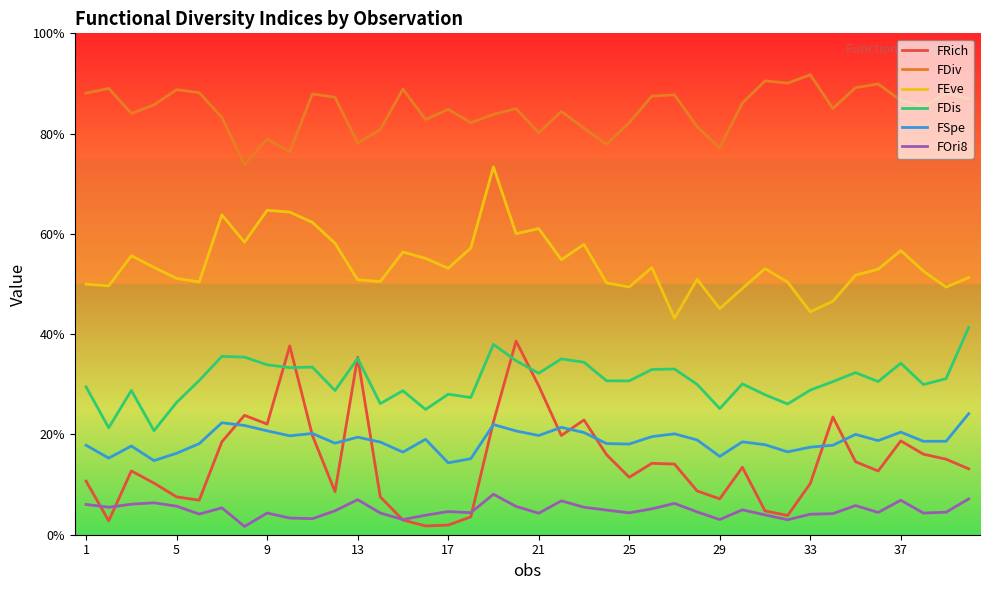

What are all the series names shown in the legend?

FRich, FDiv, FEve, FDis, FSpe, FOri8